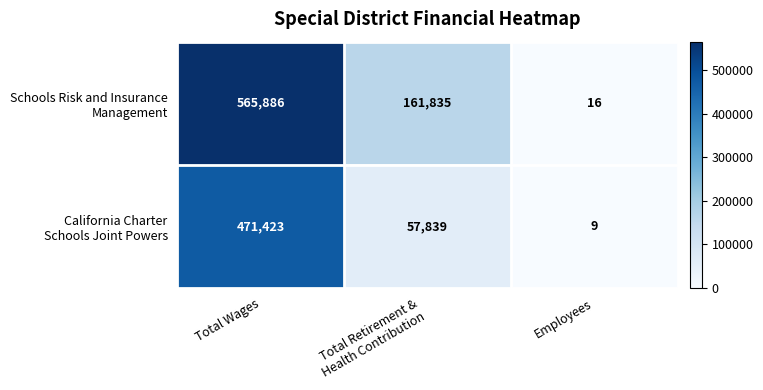

What is the total value across all series at Employees?

25